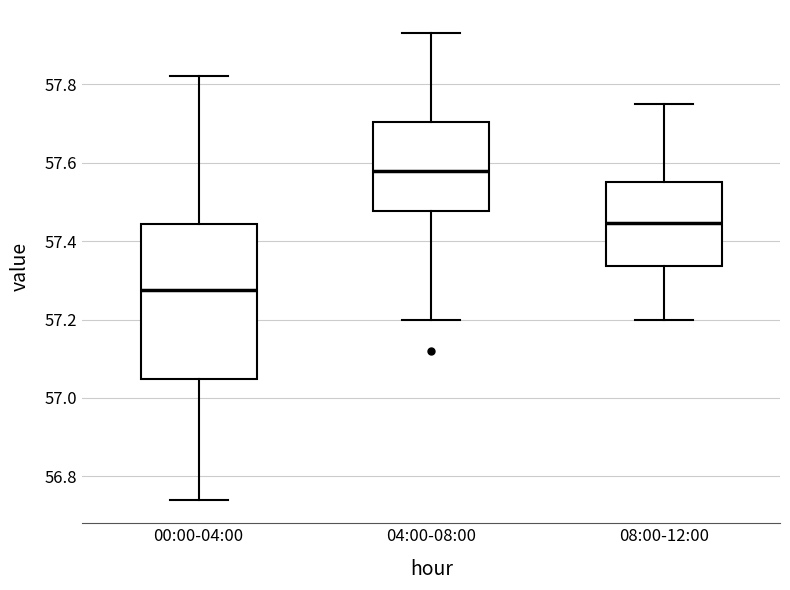

Which box's median line is the highest?

04:00-08:00